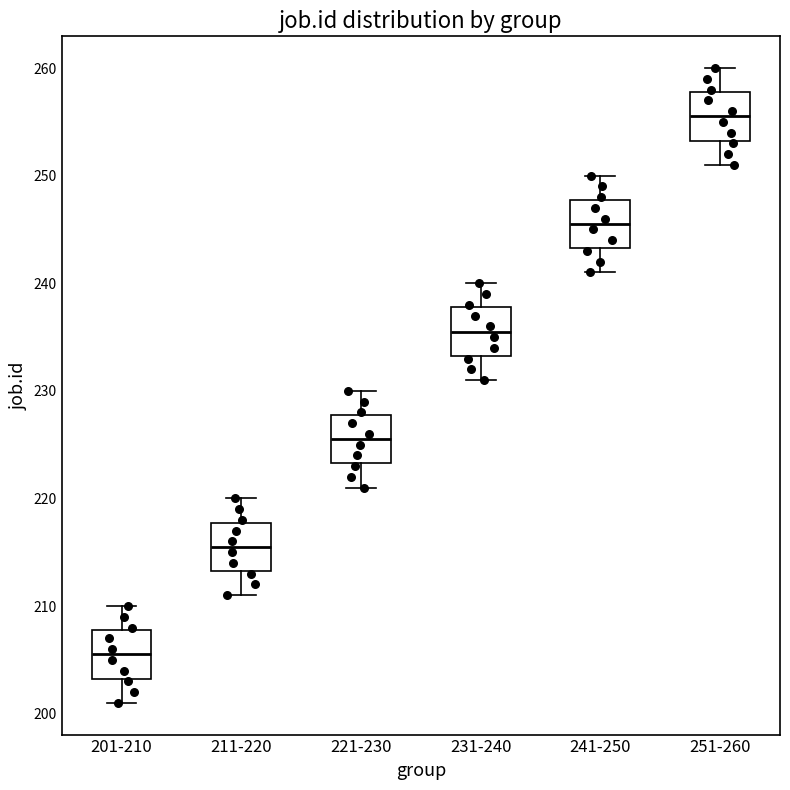

Reading left to right, read every box against the y-axis: the position of its median line, the range the box covers, and the ends of its whiskers. The values are not printed on the chart, so give them approximately, as read against the axis.

201-210: median 206, box 203 to 208, whiskers 201 to 210
211-220: median 216, box 213 to 218, whiskers 211 to 220
221-230: median 226, box 223 to 228, whiskers 221 to 230
231-240: median 236, box 233 to 238, whiskers 231 to 240
241-250: median 246, box 243 to 248, whiskers 241 to 250
251-260: median 256, box 253 to 258, whiskers 251 to 260